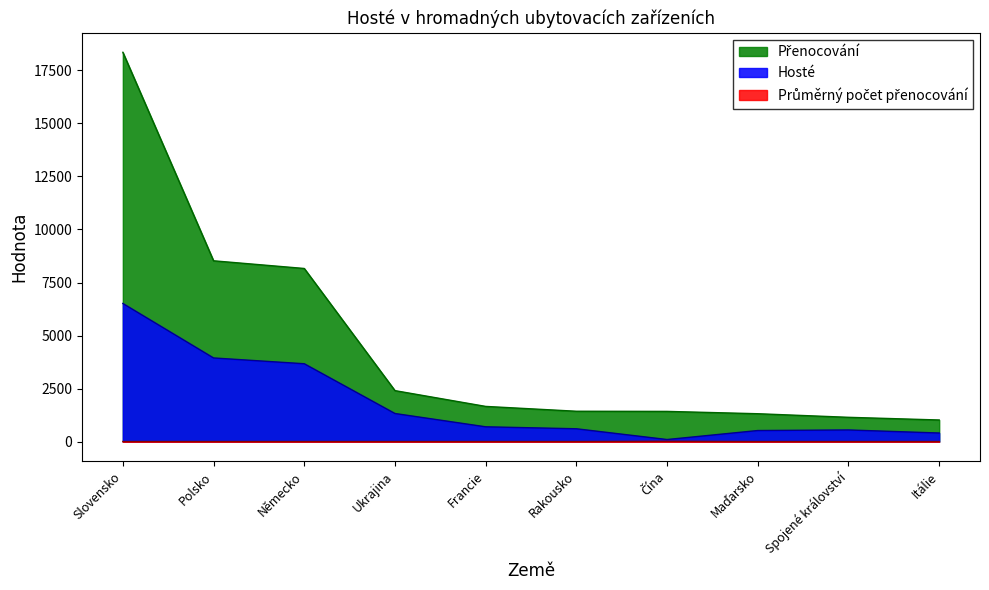

The Hosté series shows 8945.6 at Slovensko. True or false?

False